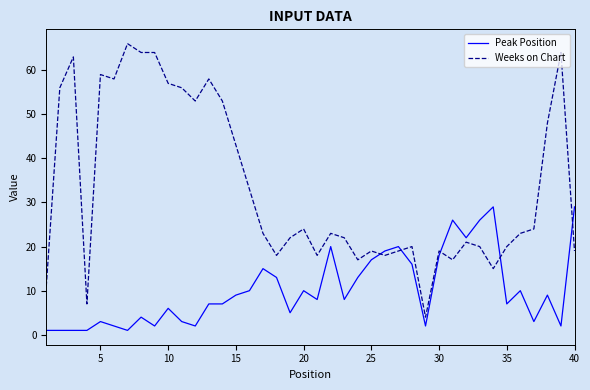

Which series has the widest spread of values?

Weeks on Chart